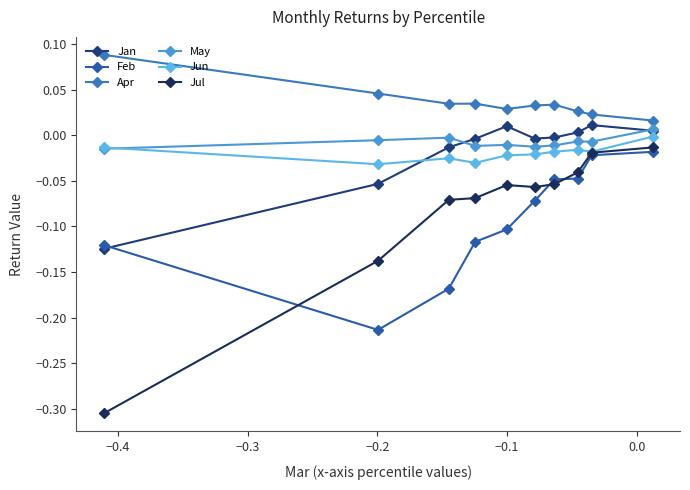

How many values in Jan are below zero?

6